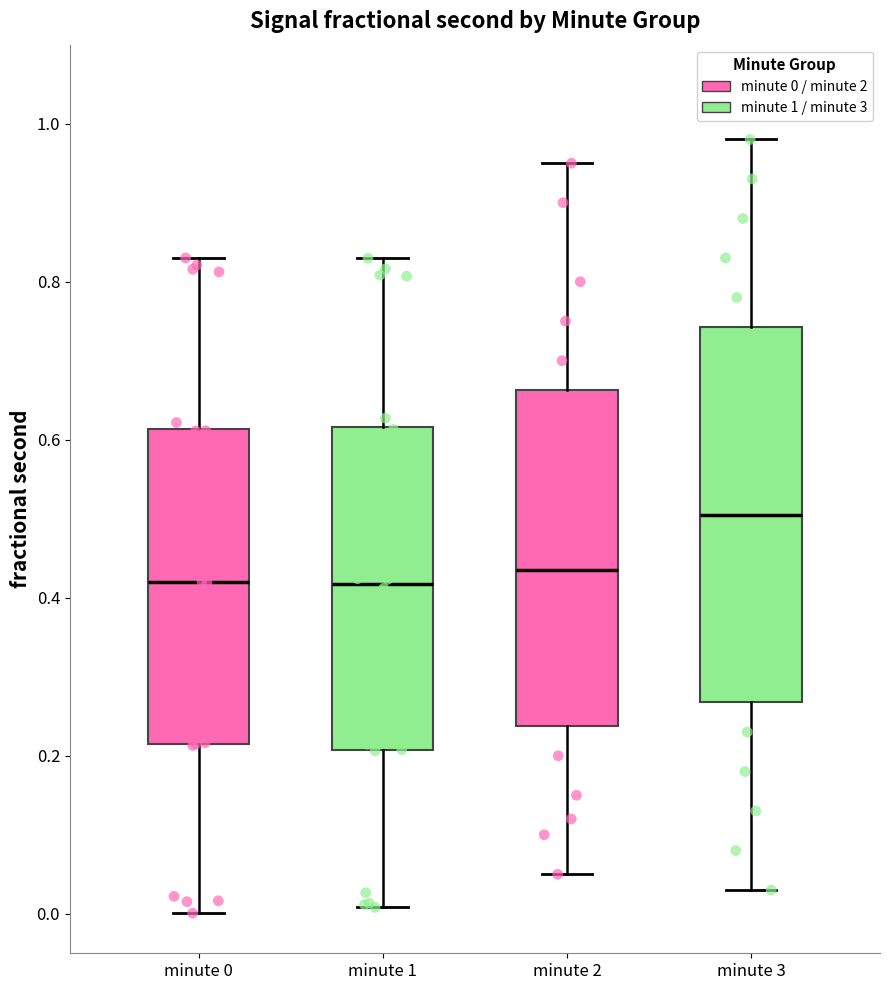

Comparing the boxes themselves (not the whiskers), which one is the tallest?

minute 3